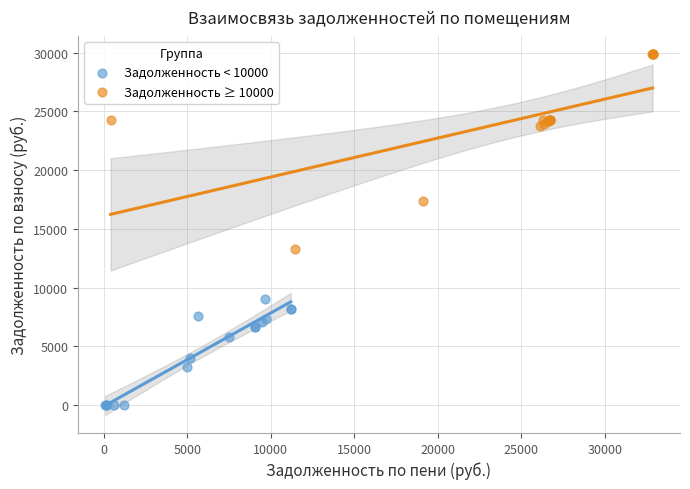

Which series reaches the maximum Y coordinate?

Задолженность ≥ 10000